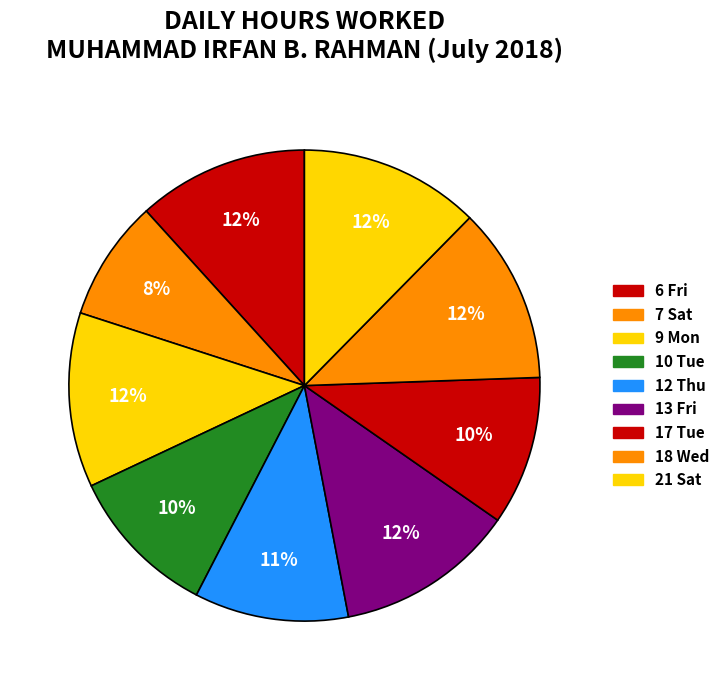

Rank the categories by value from highest to lowest.

21 Sat, 13 Fri, 18 Wed, 9 Mon, 6 Fri, 12 Thu, 10 Tue, 17 Tue, 7 Sat